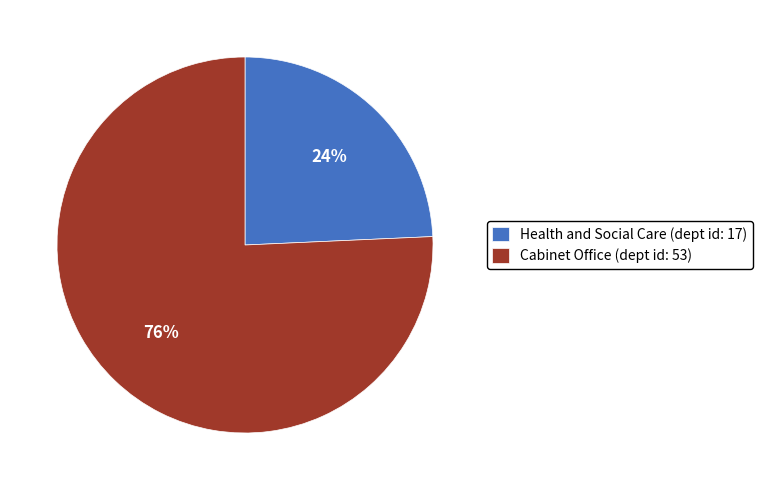

To the nearest percent, what is the combined percentage of Health and Social Care (dept id: 17) and Cabinet Office (dept id: 53)?

100%